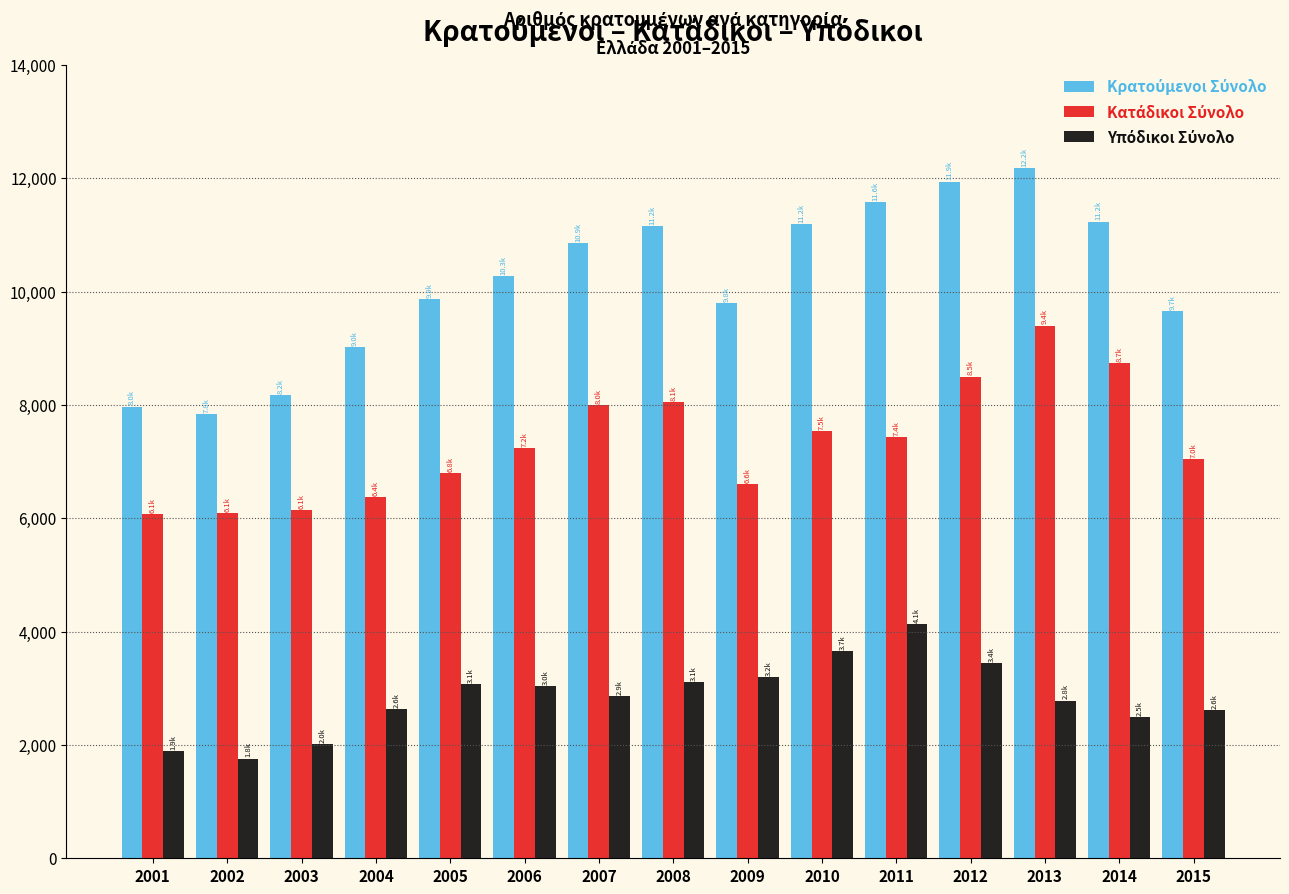

What is the greatest value displayed?

12184